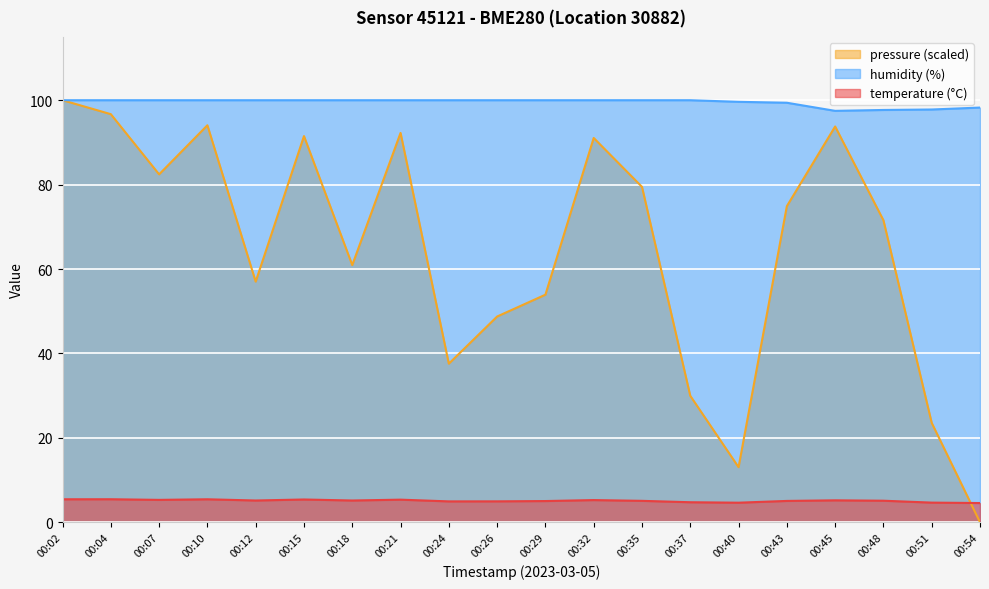

At which category is the sum across all series the highest?

00:02